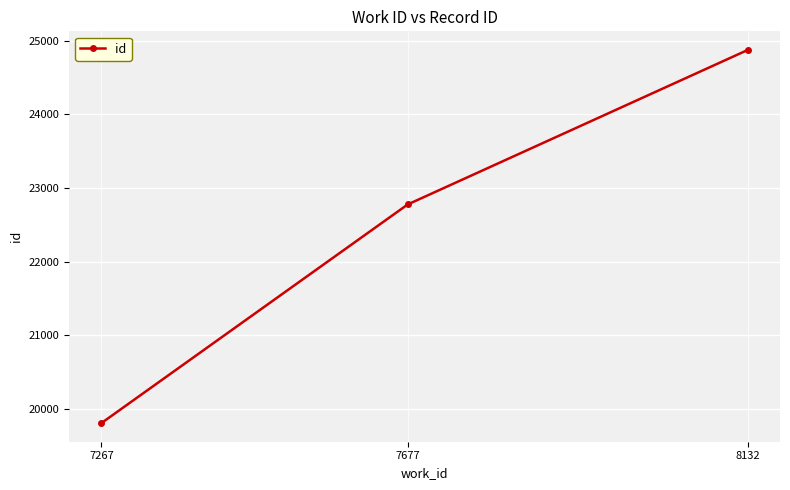

The value at 7267 is 19808. True or false?

True